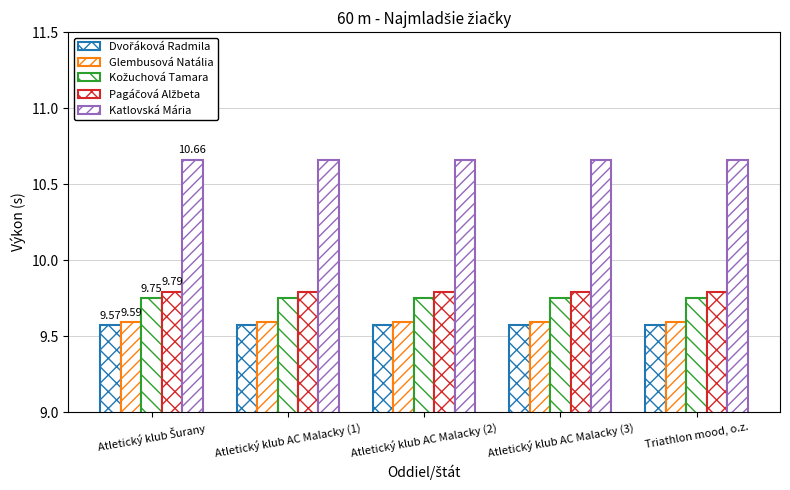

Does the chart contain stacked bars?

No